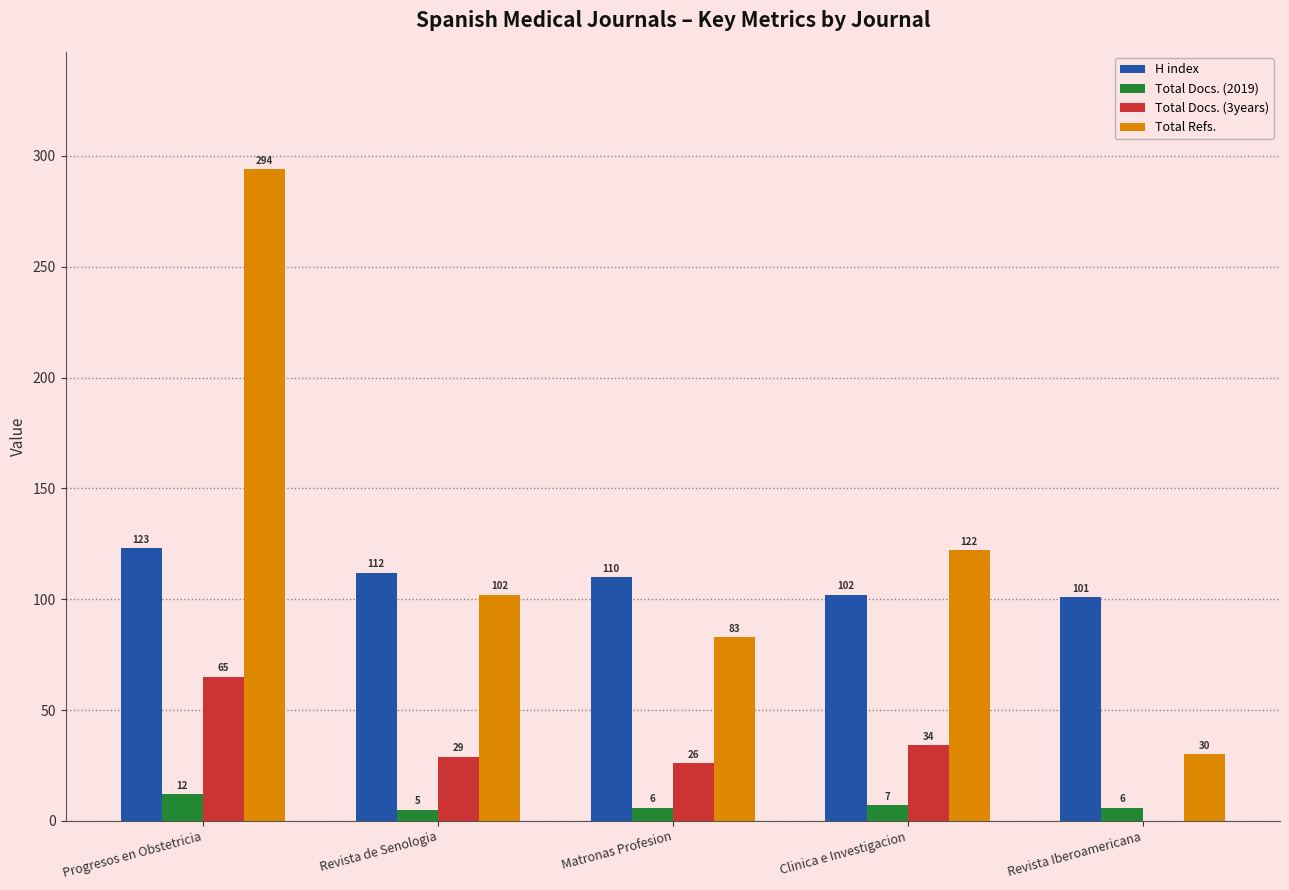

Which series changed the most between Progresos en Obstetricia and Revista Iberoamericana?

Total Refs.